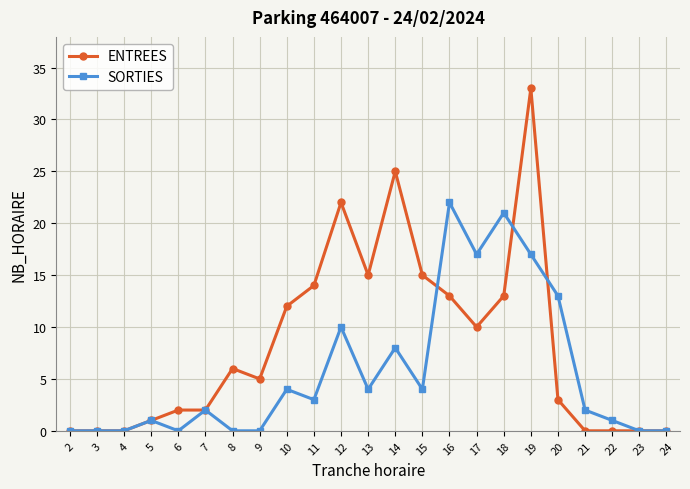

The SORTIES series shows 13 at 20. True or false?

True